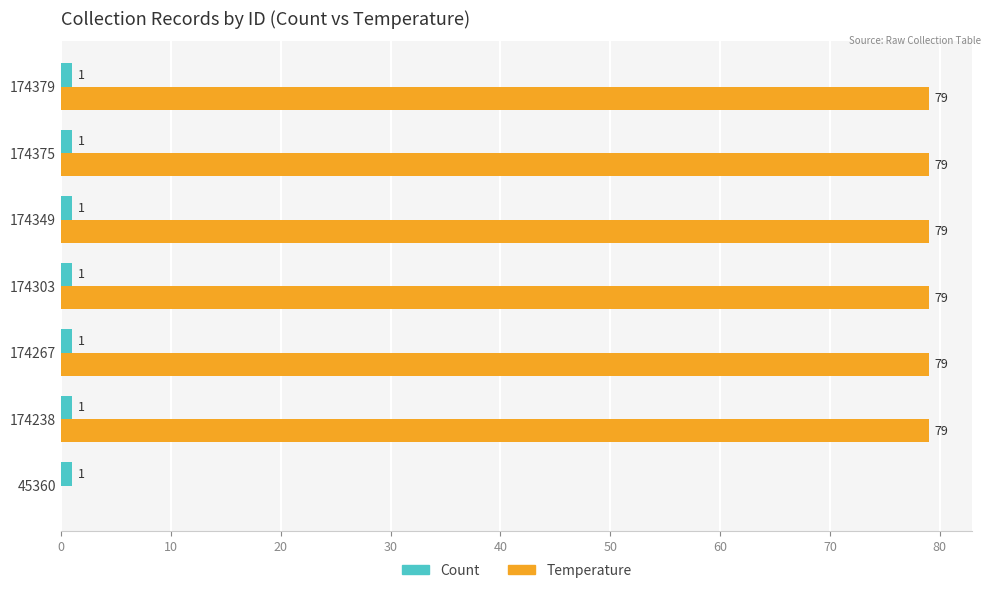

What is the sum of all Temperature values?

474